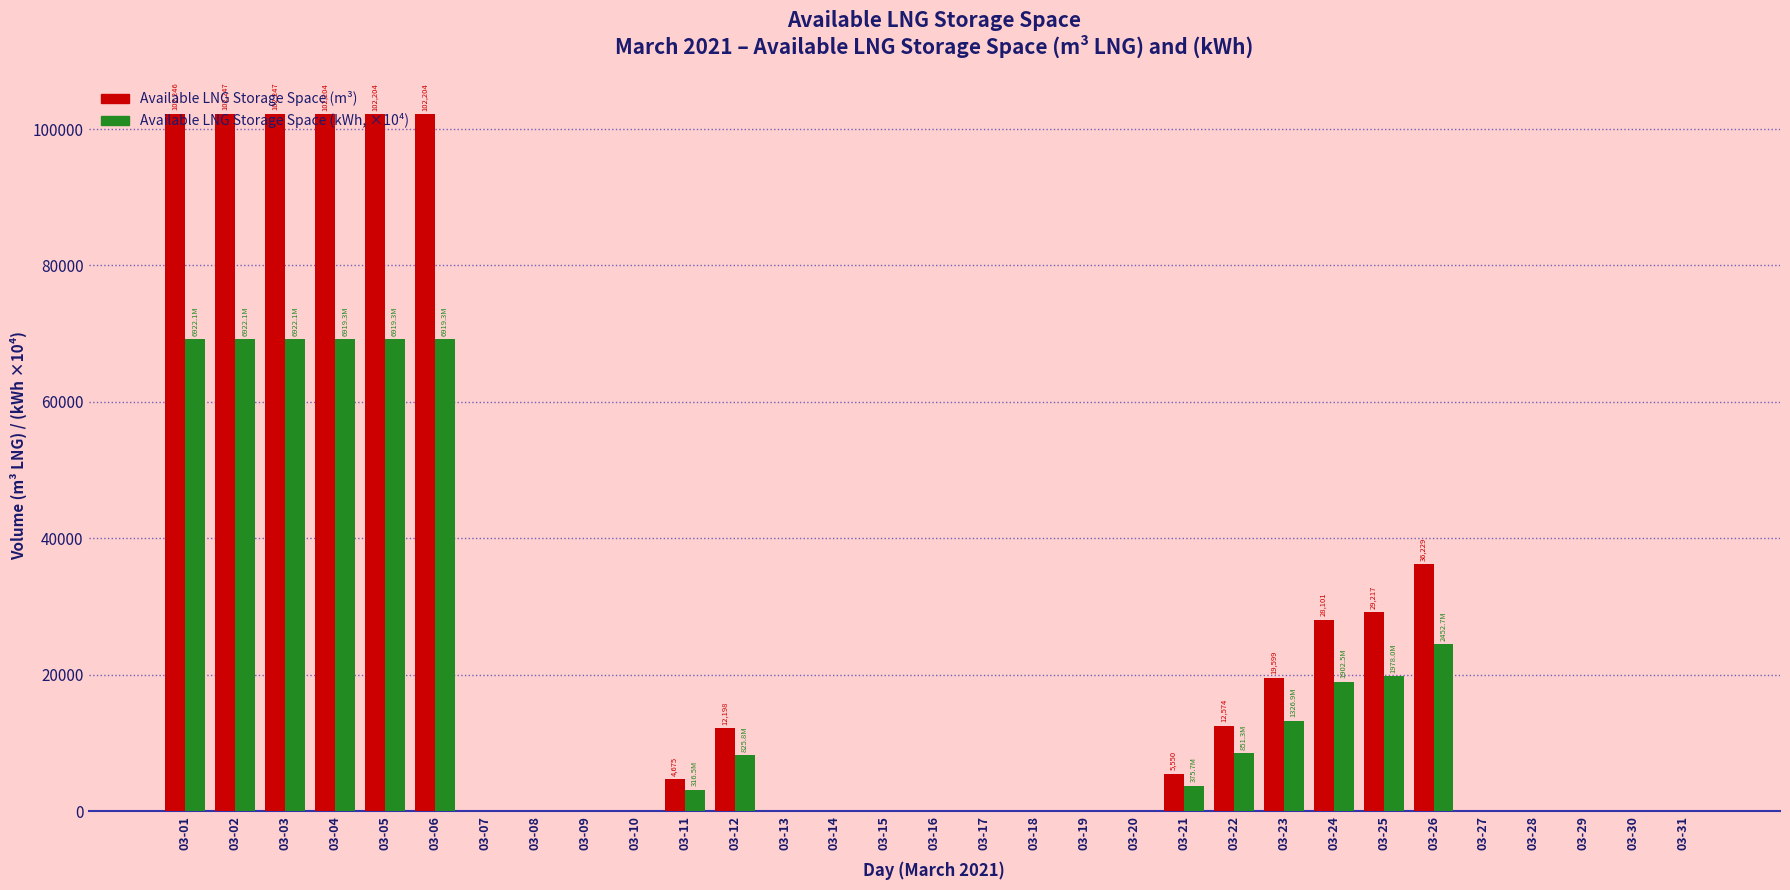

Are the bars horizontal?

No